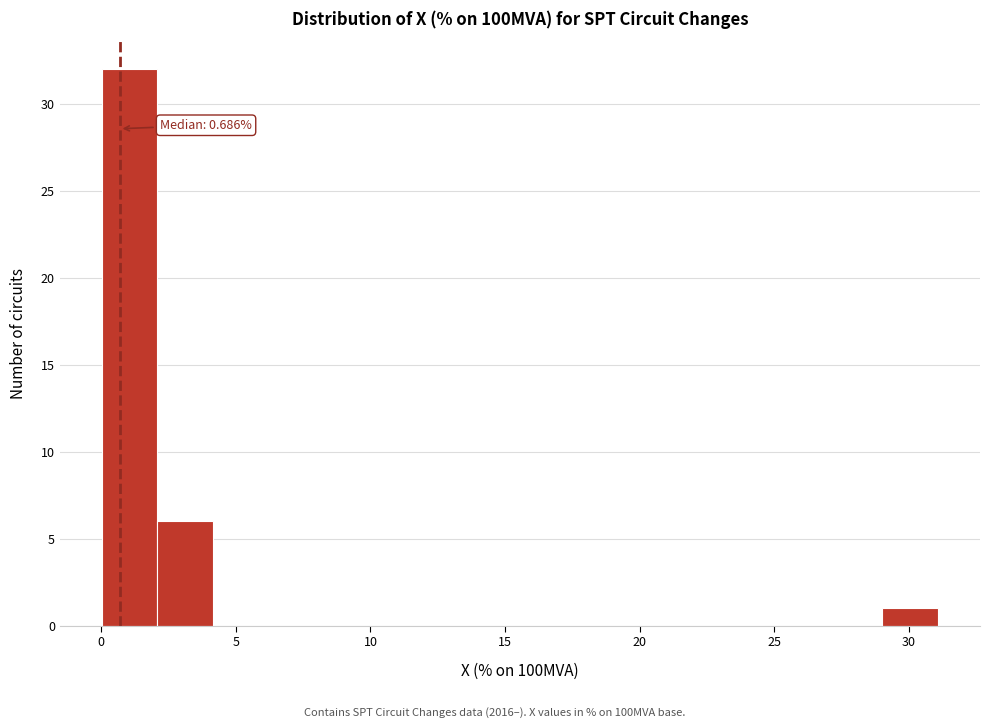

Which range on the x-axis has the tallest bar?

0.0 to 2.0